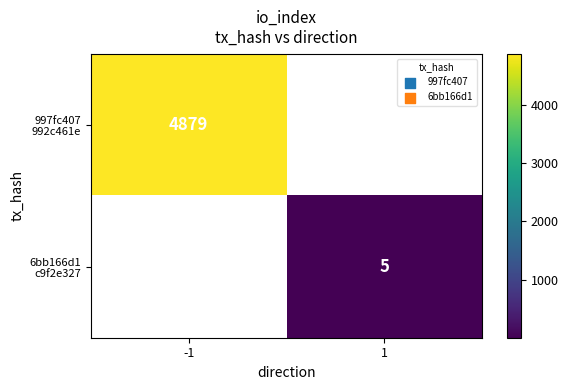

Rank the categories by 997fc407 992c461e value from highest to lowest.

-1, 1